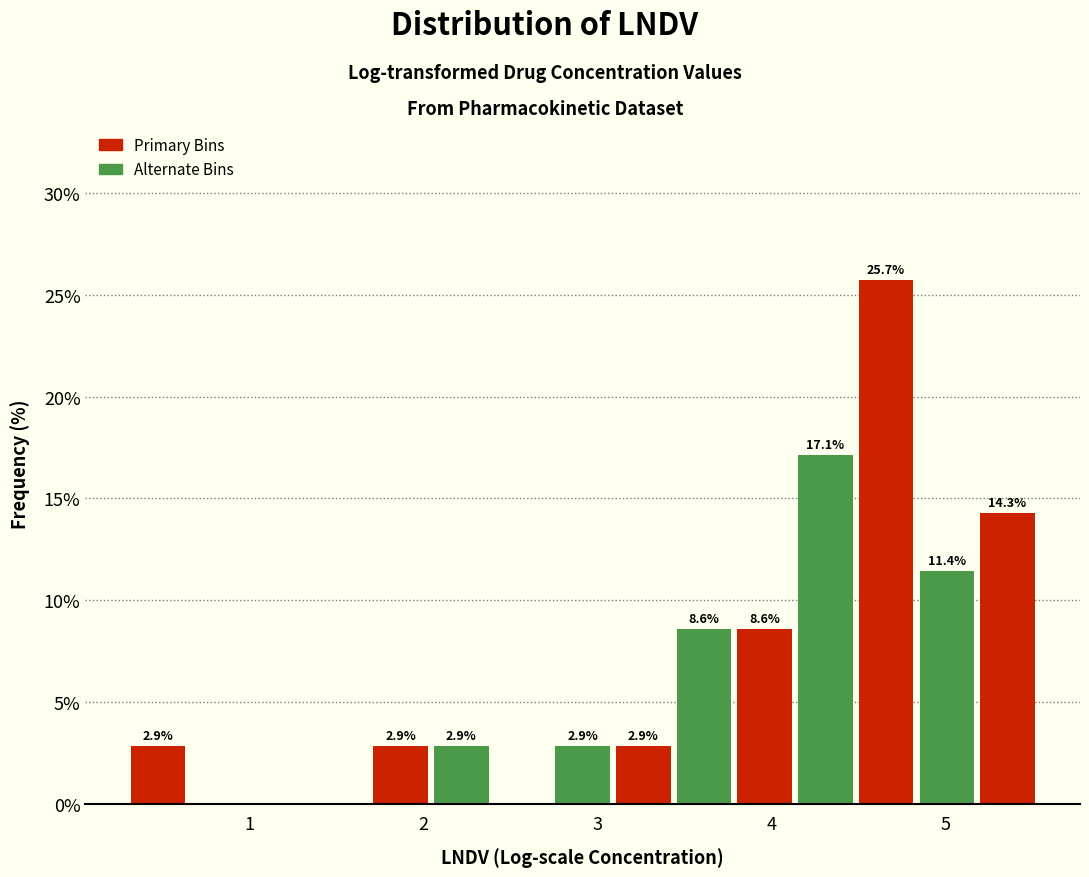

Read against the x-axis, roughly where is the centre of the tallest bar?

4.7